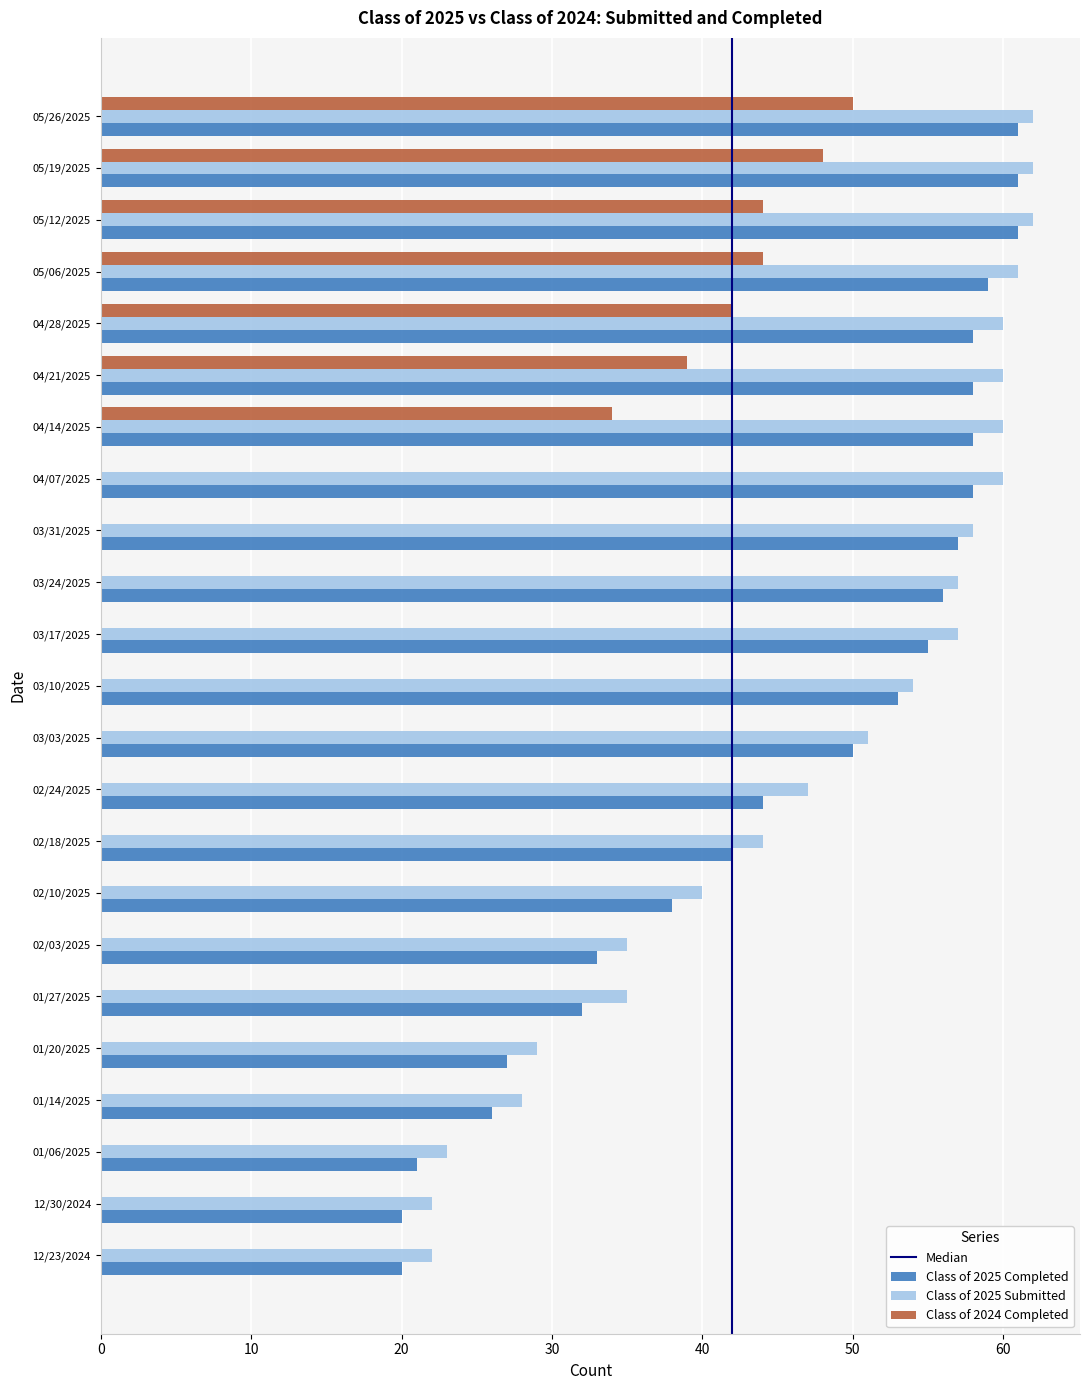

Is the value of Class of 2025 Submitted at 04/28/2025 greater than the value of Class of 2025 Completed at 01/14/2025?

Yes